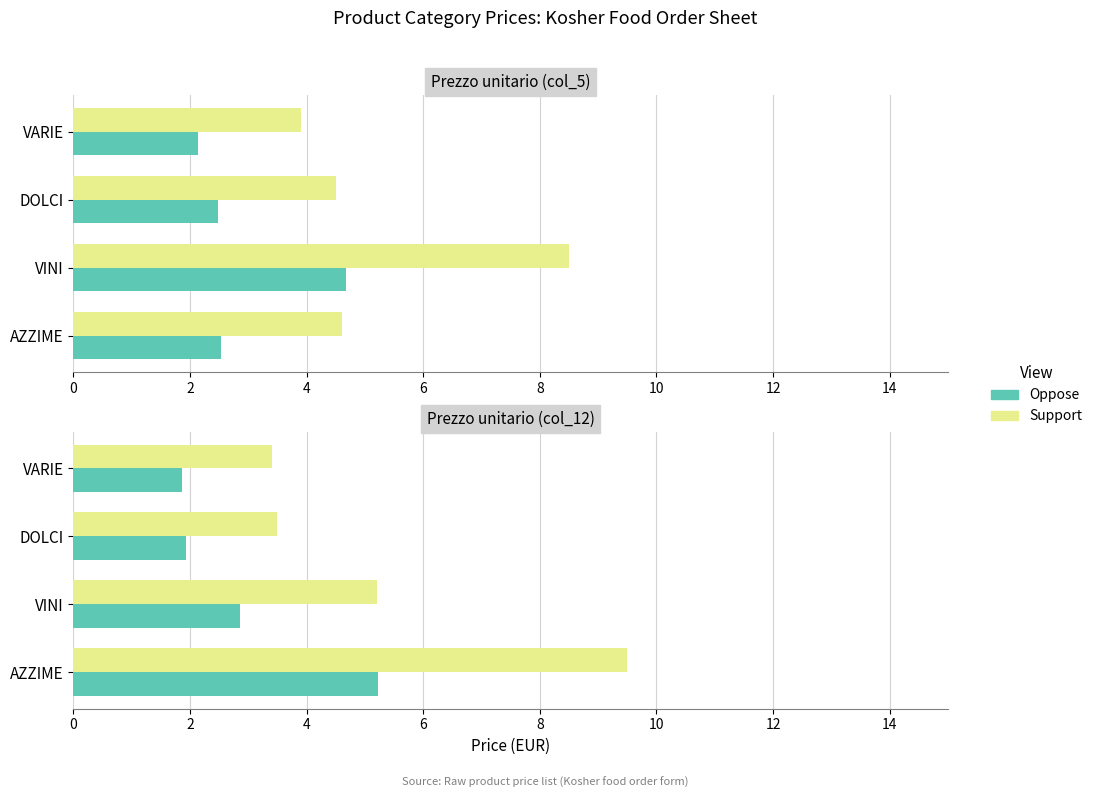

Which has a higher value, VARIE or VINI?

VINI